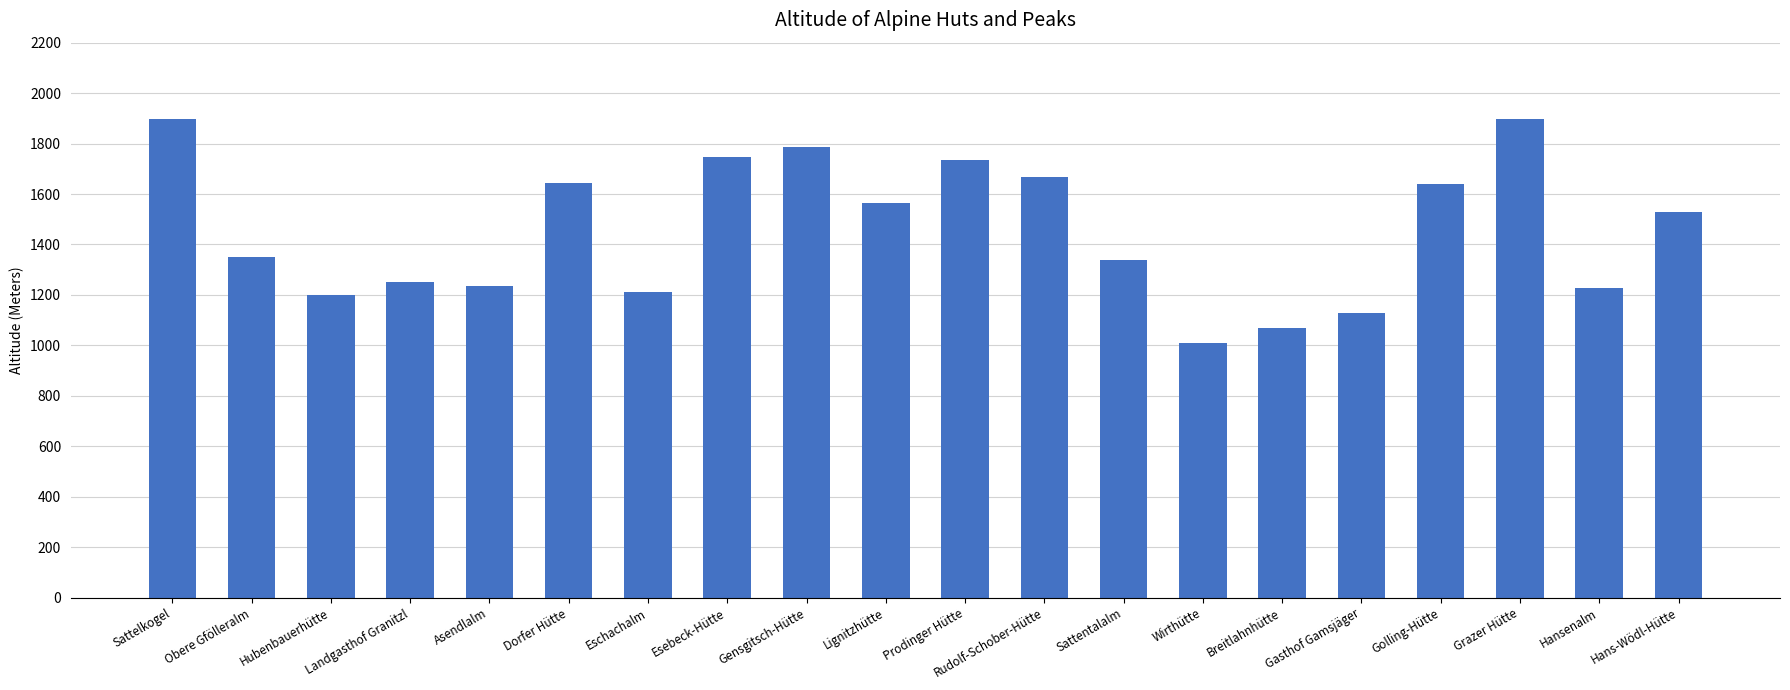

What is the label of the 20th bar from the right?

Sattelkogel